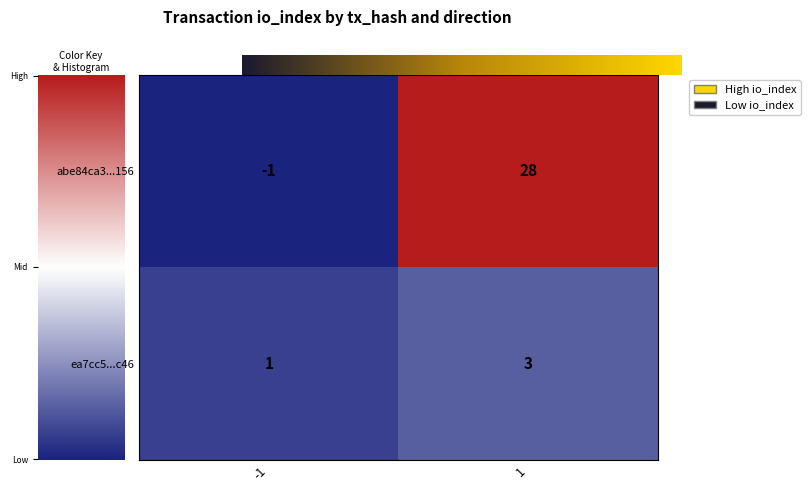

Which series changed the most between -1 and 1?

abe84ca3...156